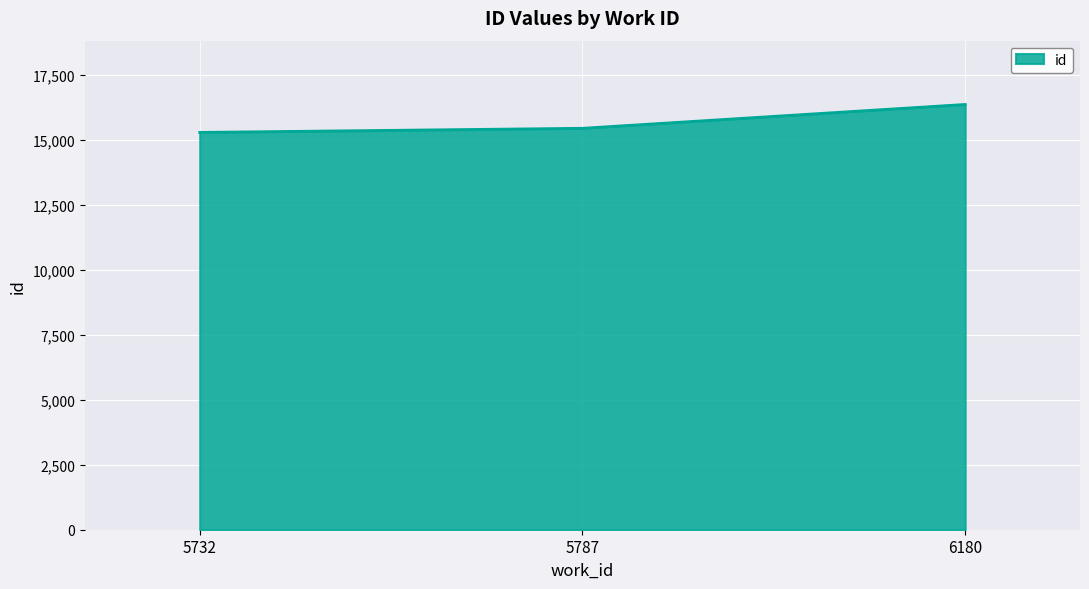

At which label is the value closest to 15818?

5787